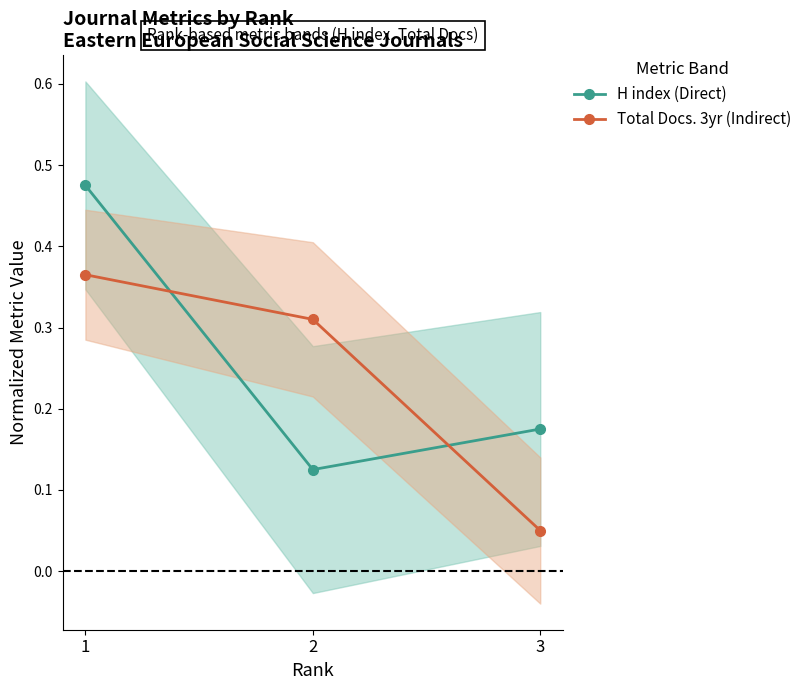

The value of H index (Direct) at 2 is 0.1. True or false?

True